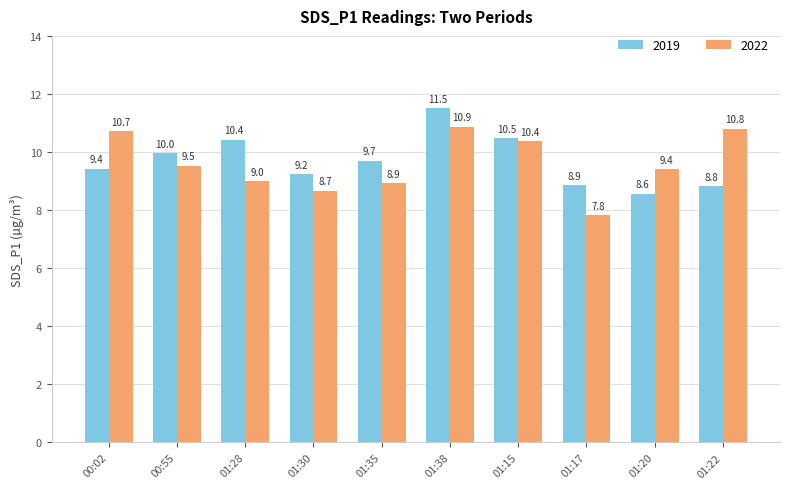

At which category is the sum across all series the highest?

01:38